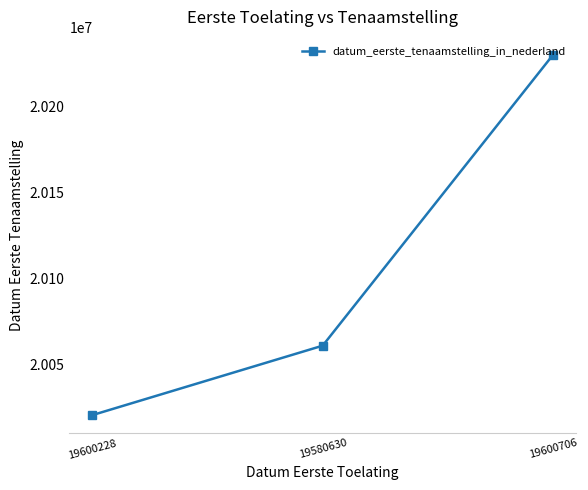

List the labels in order of value, smallest first.

19600228, 19580630, 19600706